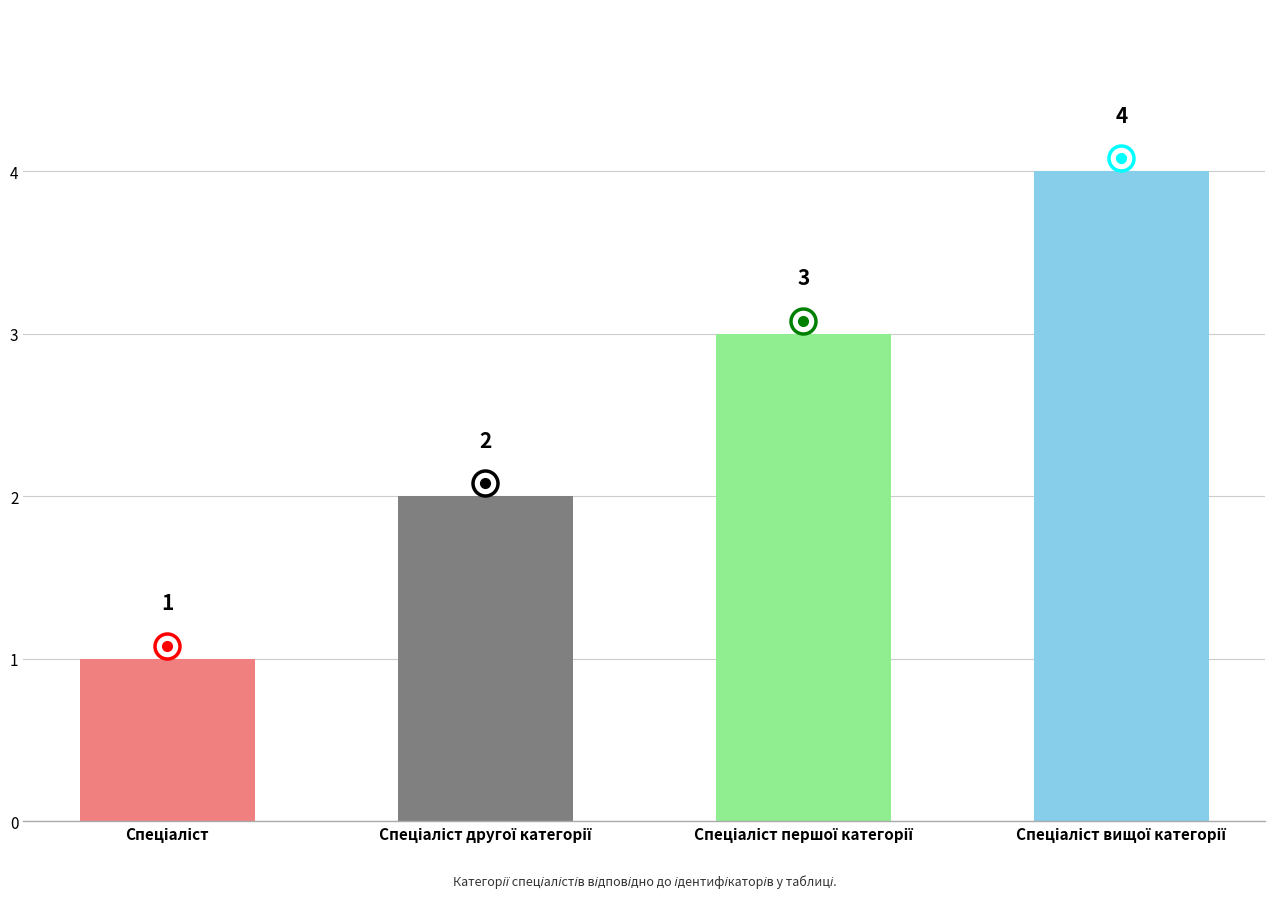

Count the values in the range 2 to 4.

3